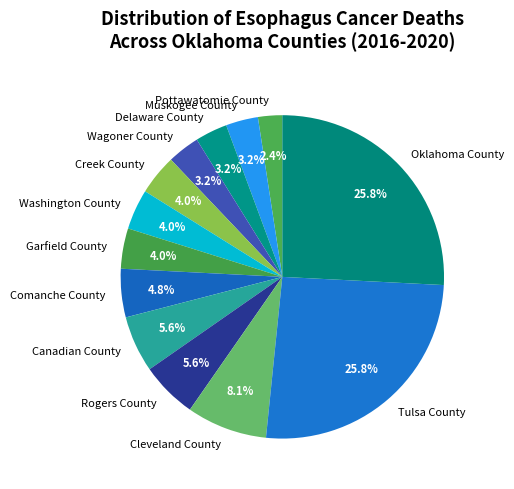

Is it true that Muskogee County is 3% of the pie?

True